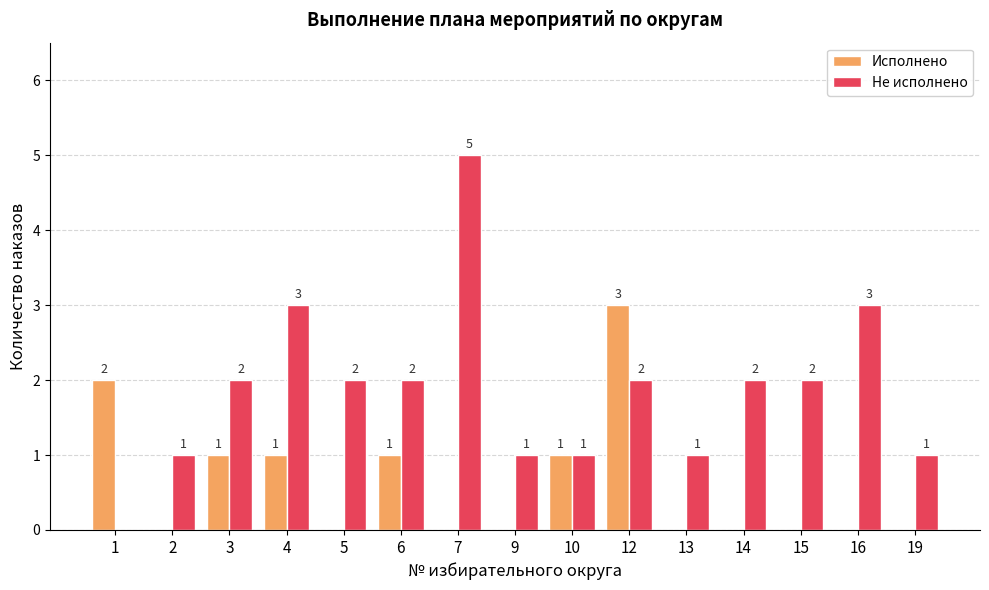

What is the sum of all Исполнено values?

9